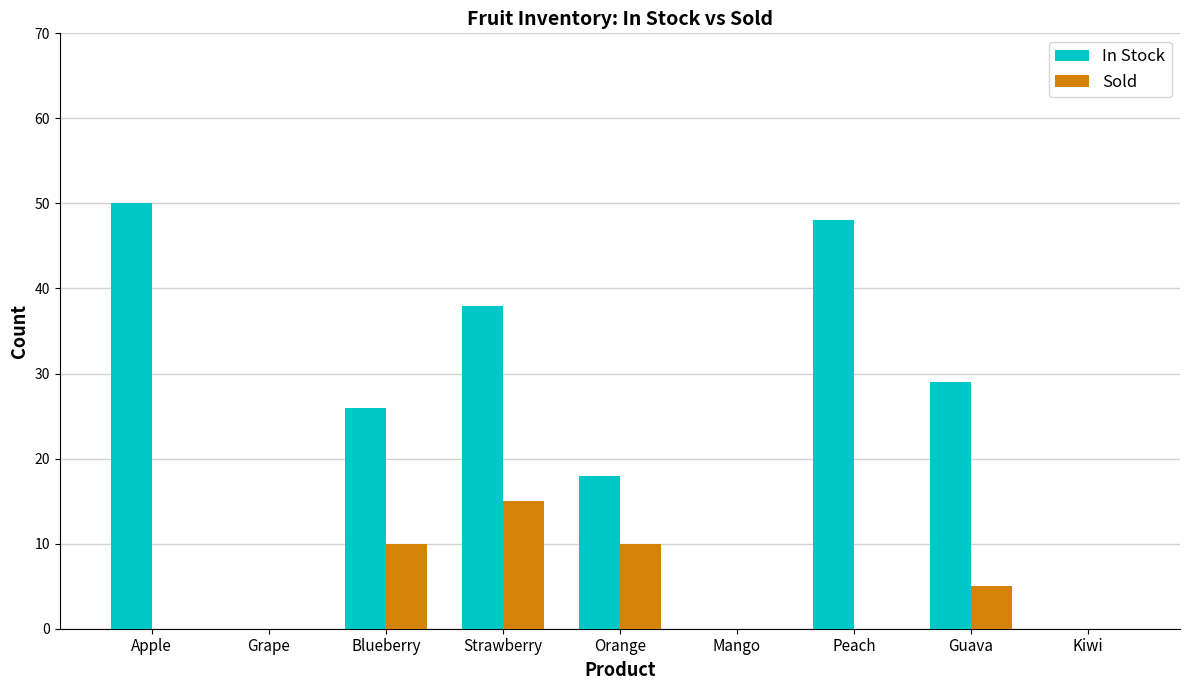

What is the average value of the In Stock series?

23